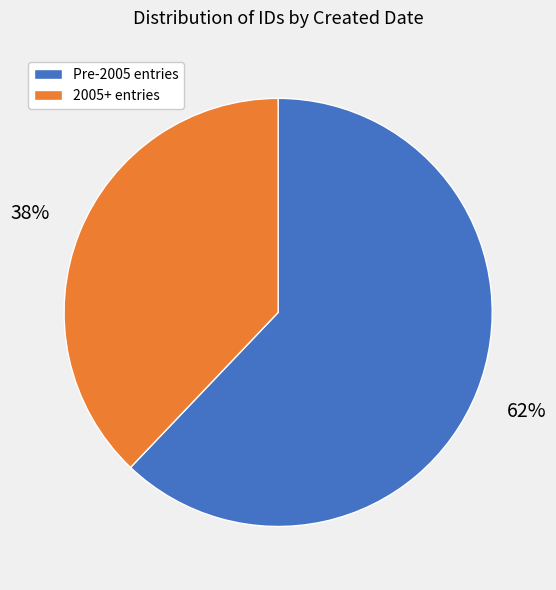

Does any single category account for the majority?

Yes